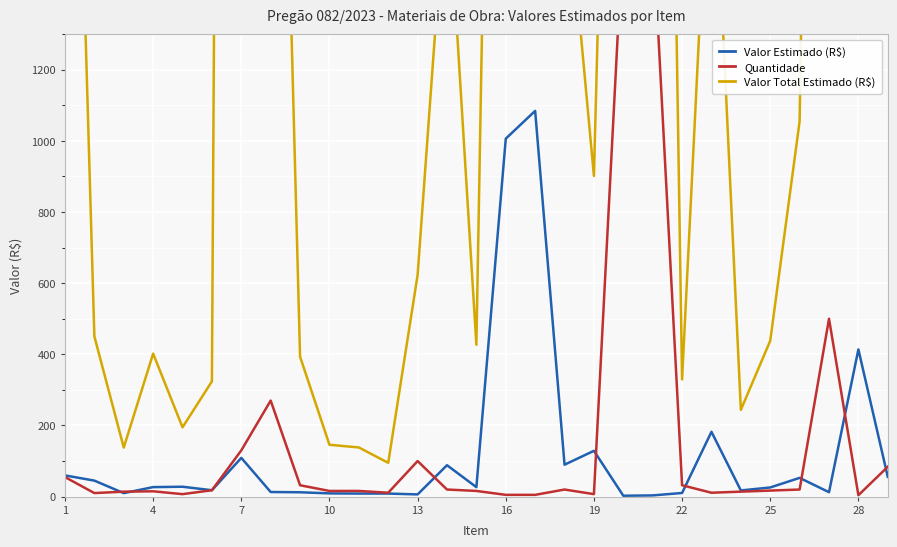

How many series are shown in this chart?

3